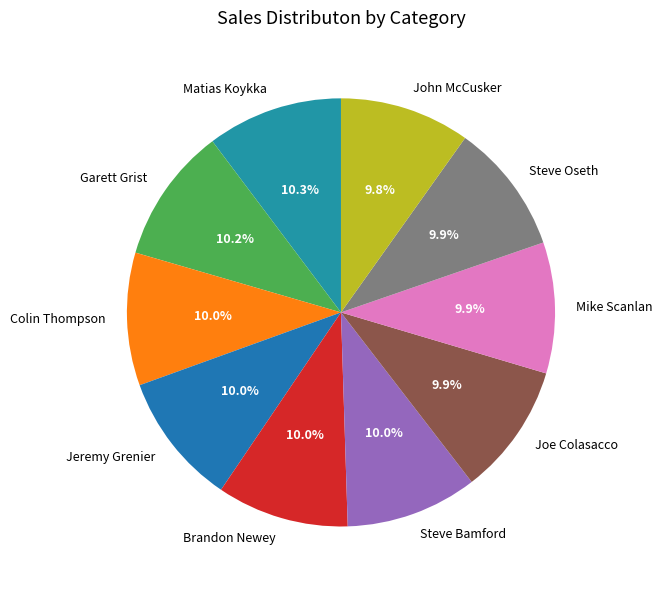

What is the ratio of the value at Steve Bamford to the value at Matias Koykka?

1.0